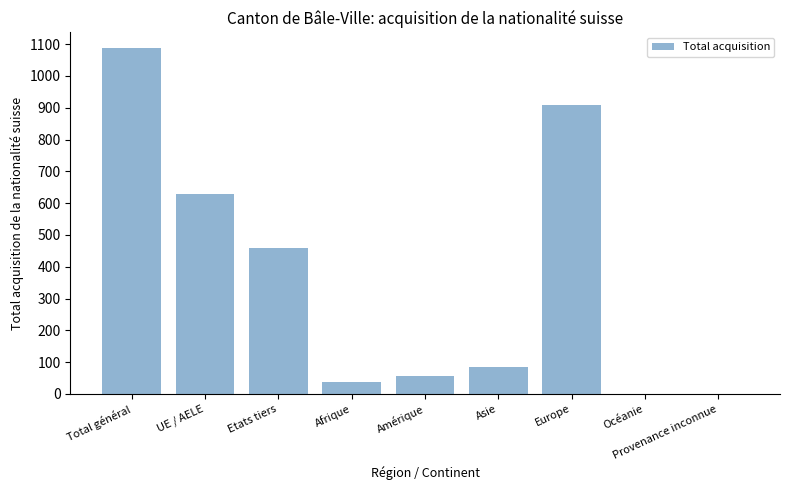

What is the change in value from Afrique to Asie?

+46